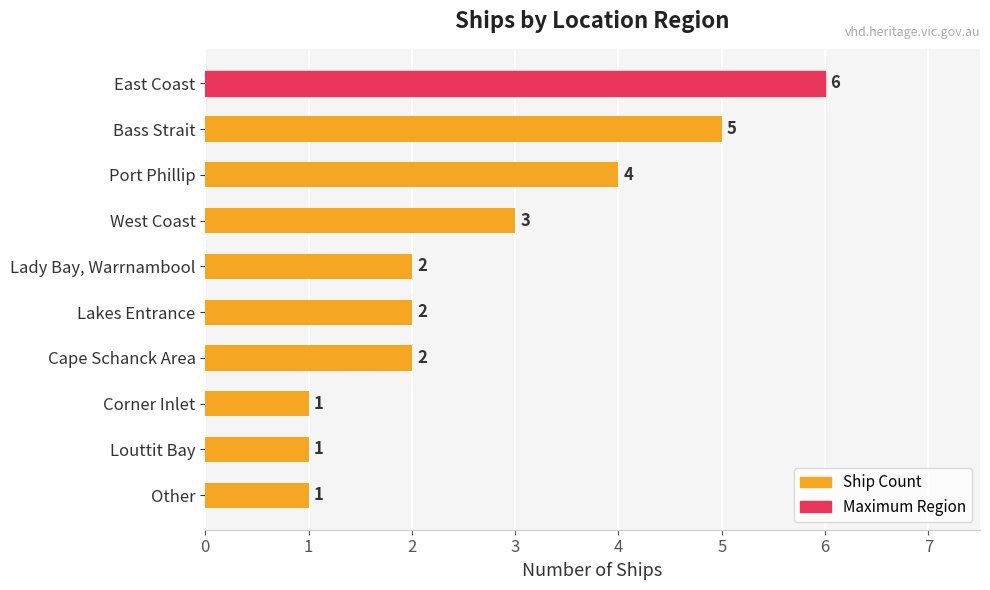

How many values are below 2?

3